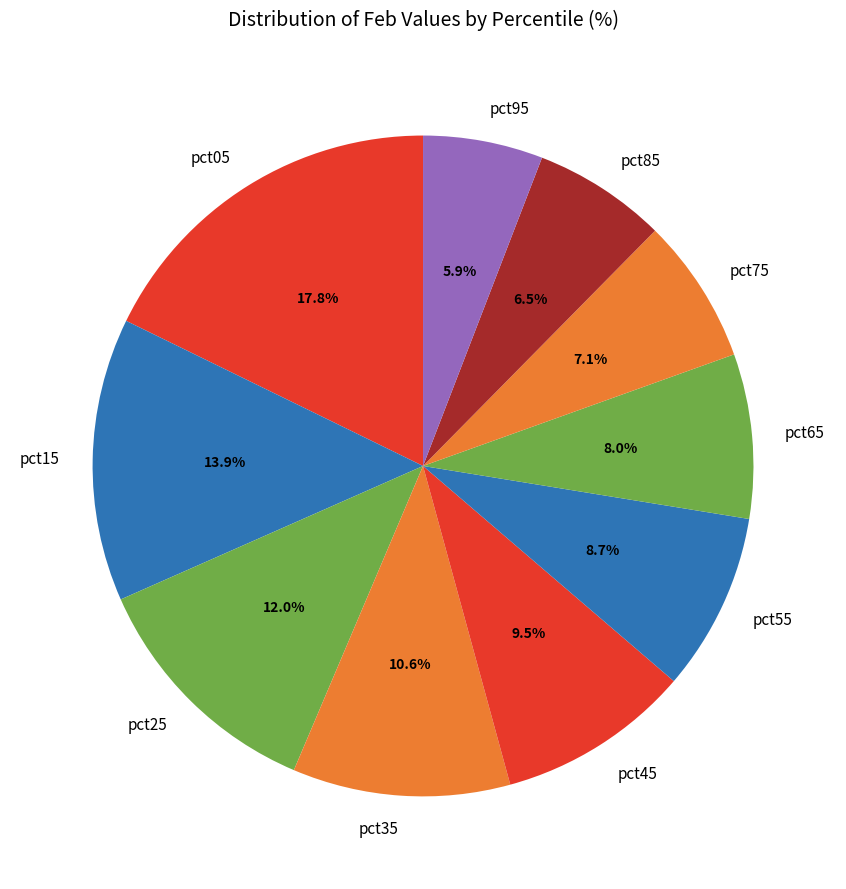

Does pct55 account for over 50% of the chart?

No